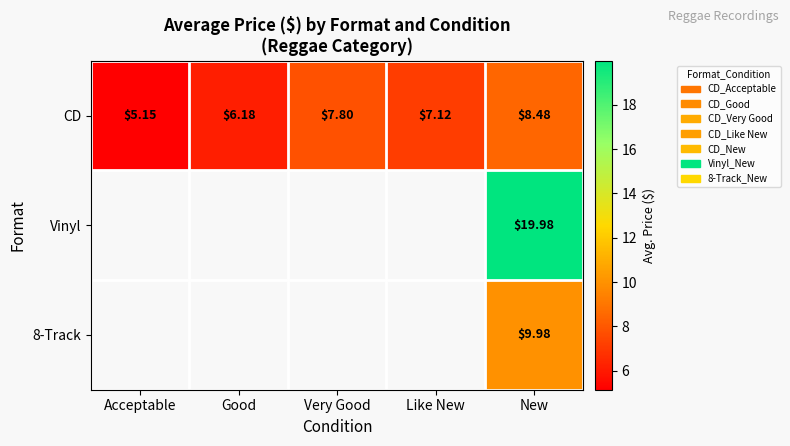

Which category has the lowest value across all series?

Acceptable